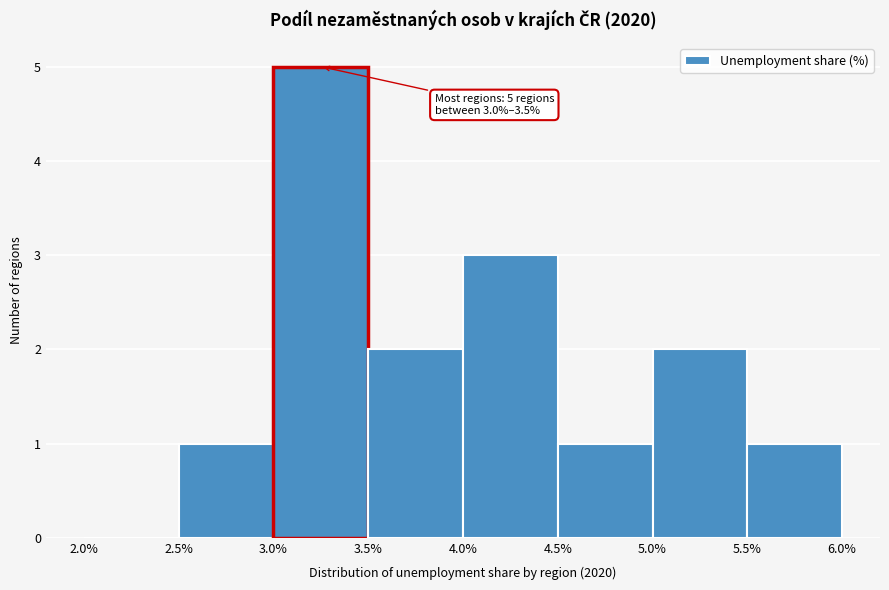

Over which range of the x-axis is the bar tallest?

3.0% to 3.5%